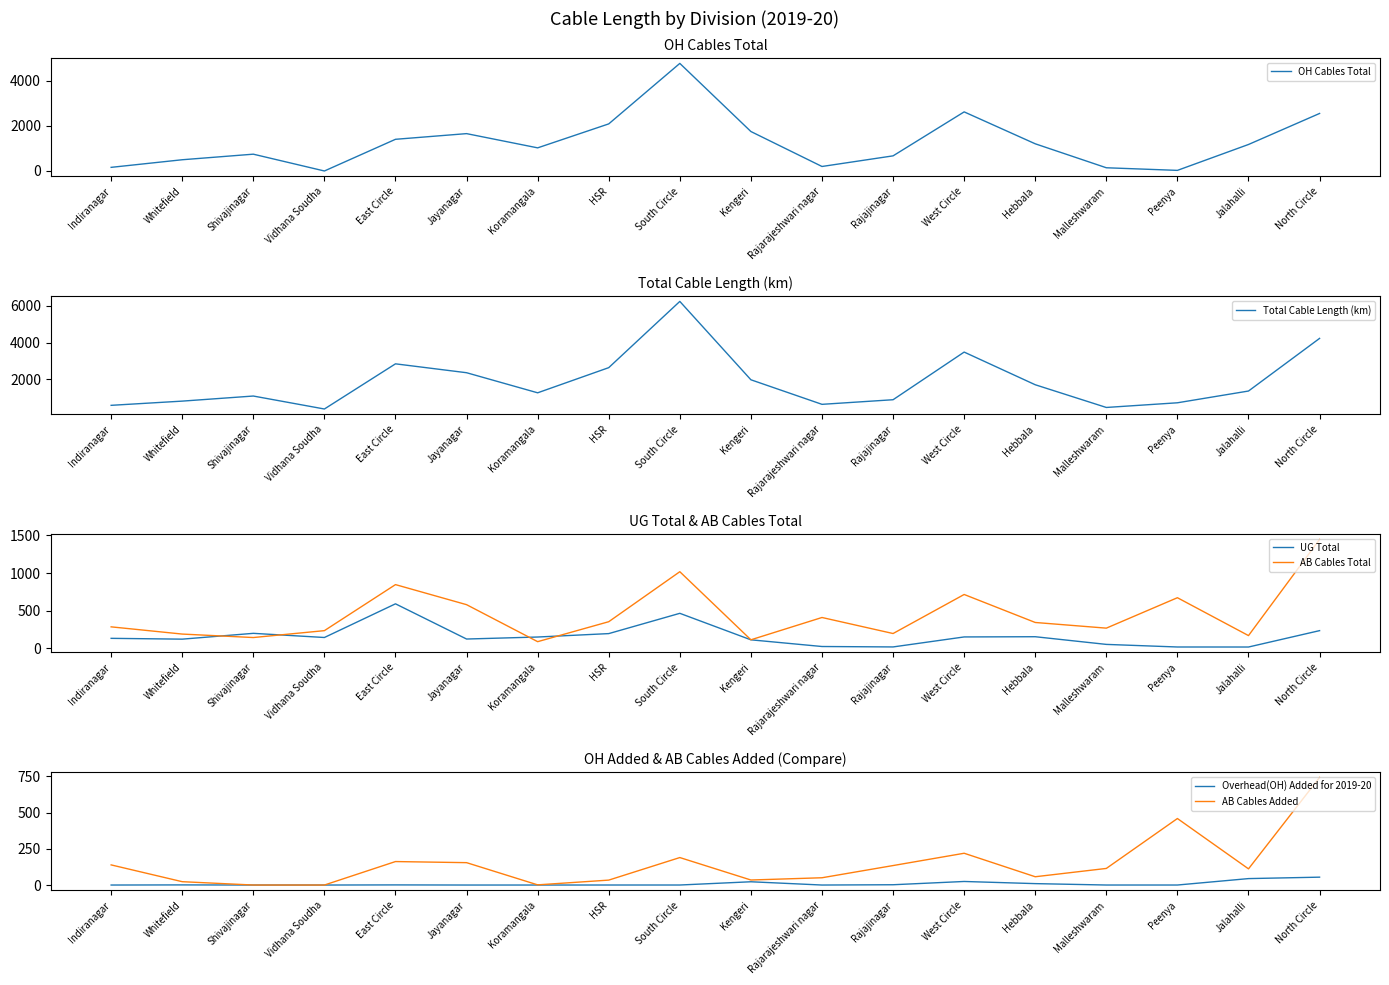

What is the difference between the Overhead(OH) Added for 2019-20 values at Malleshwaram and West Circle?

24.5